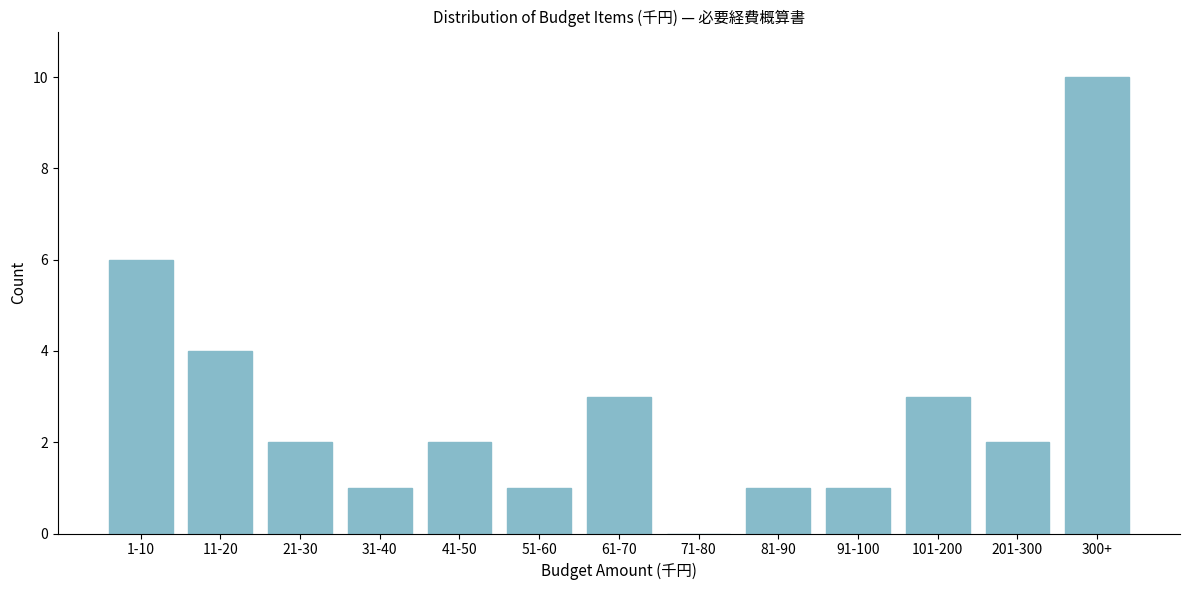

Reading left to right, what are all the values shown in this chart?

1-10=6	11-20=4	21-30=2	31-40=1	41-50=2	51-60=1	61-70=3	71-80=0	81-90=1	91-100=1	101-200=3	201-300=2	300+=10